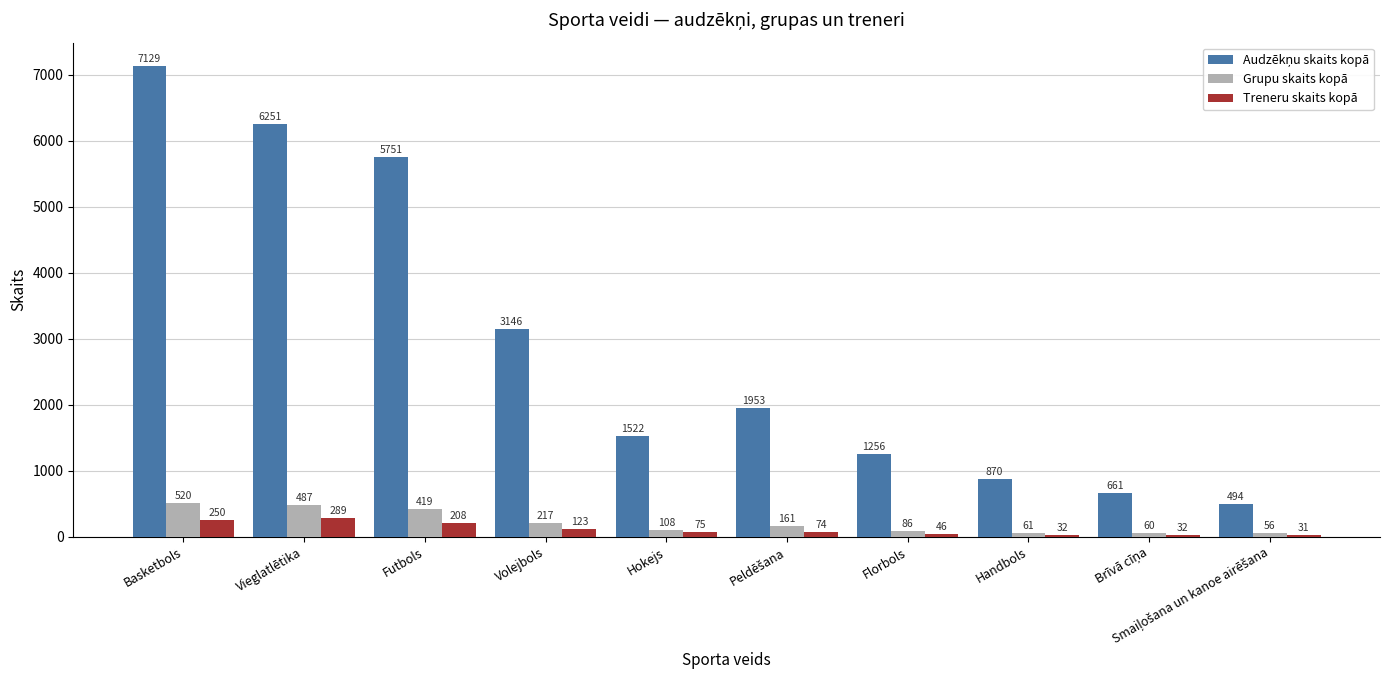

What is the lowest value of the Treneru skaits kopā series?

31